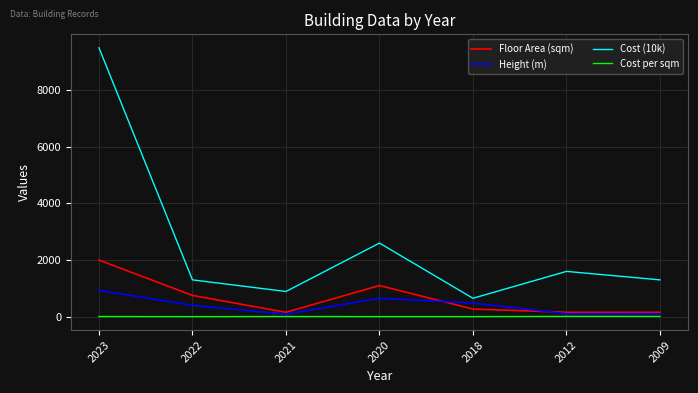

At which category is the sum across all series the highest?

2023